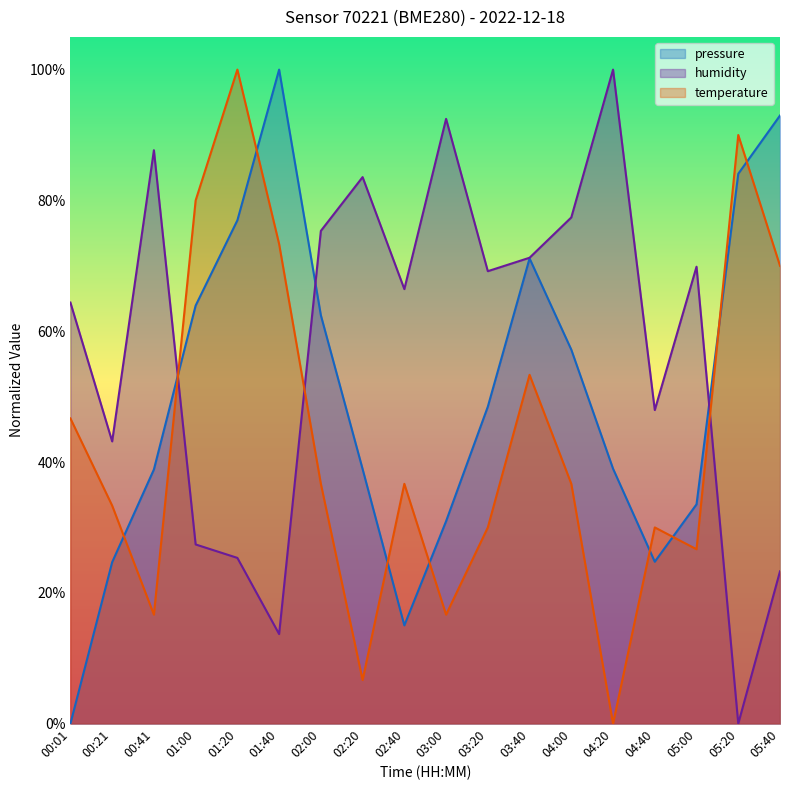

What value does the pressure series have at 05:00?

0.3